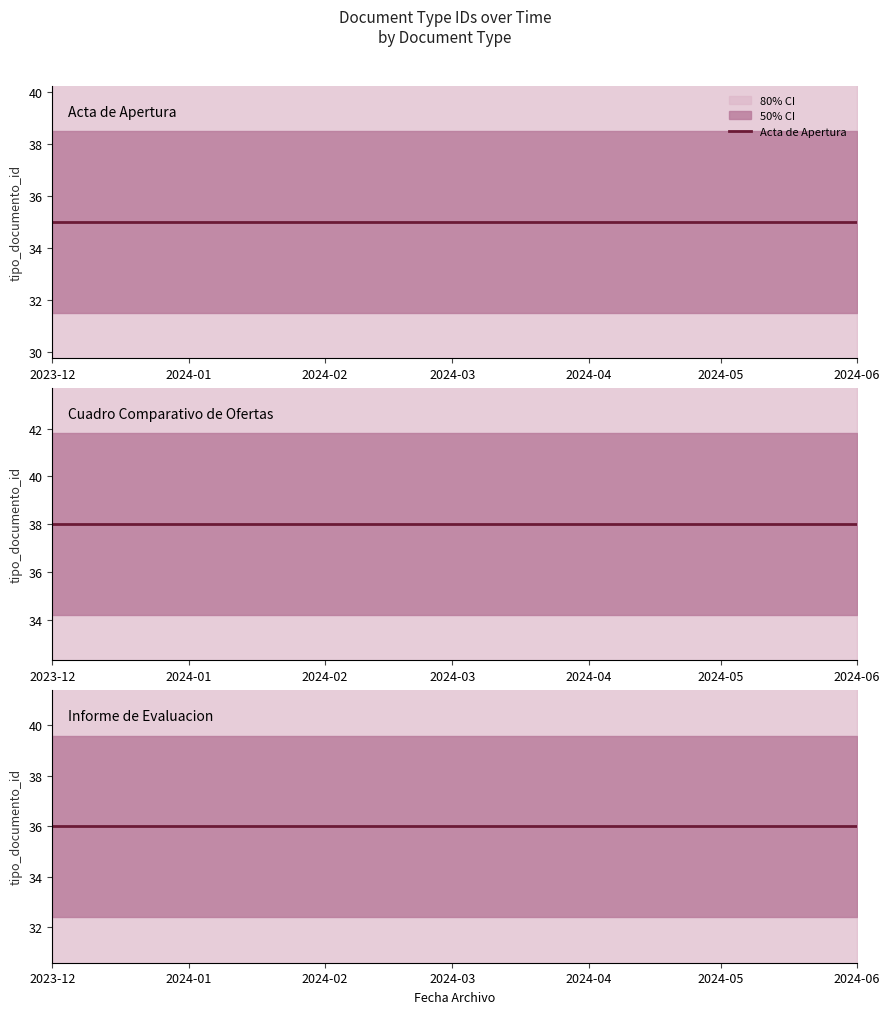

Is it true that Acta de Apertura equals 35 at 2024-04?

True